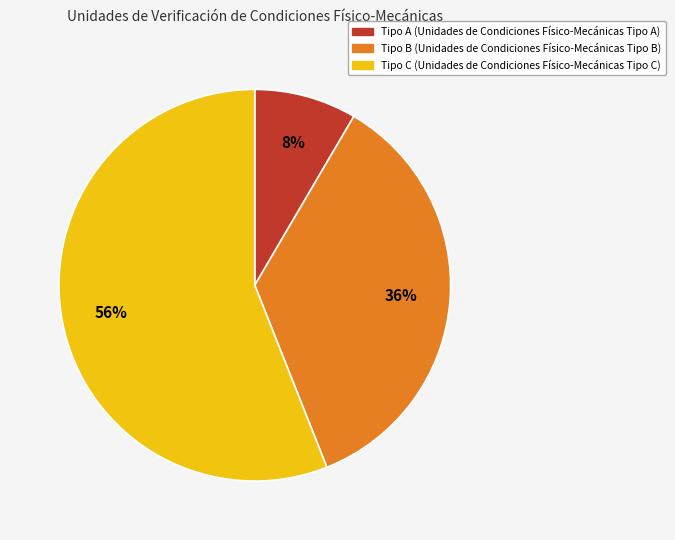

What percentage is the Tipo A slice, to the nearest percent?

8%